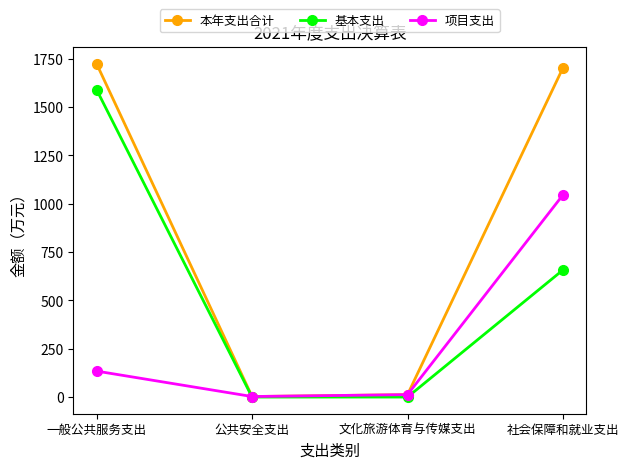

Rank the series by their maximum value, from highest to lowest.

本年支出合计, 基本支出, 项目支出